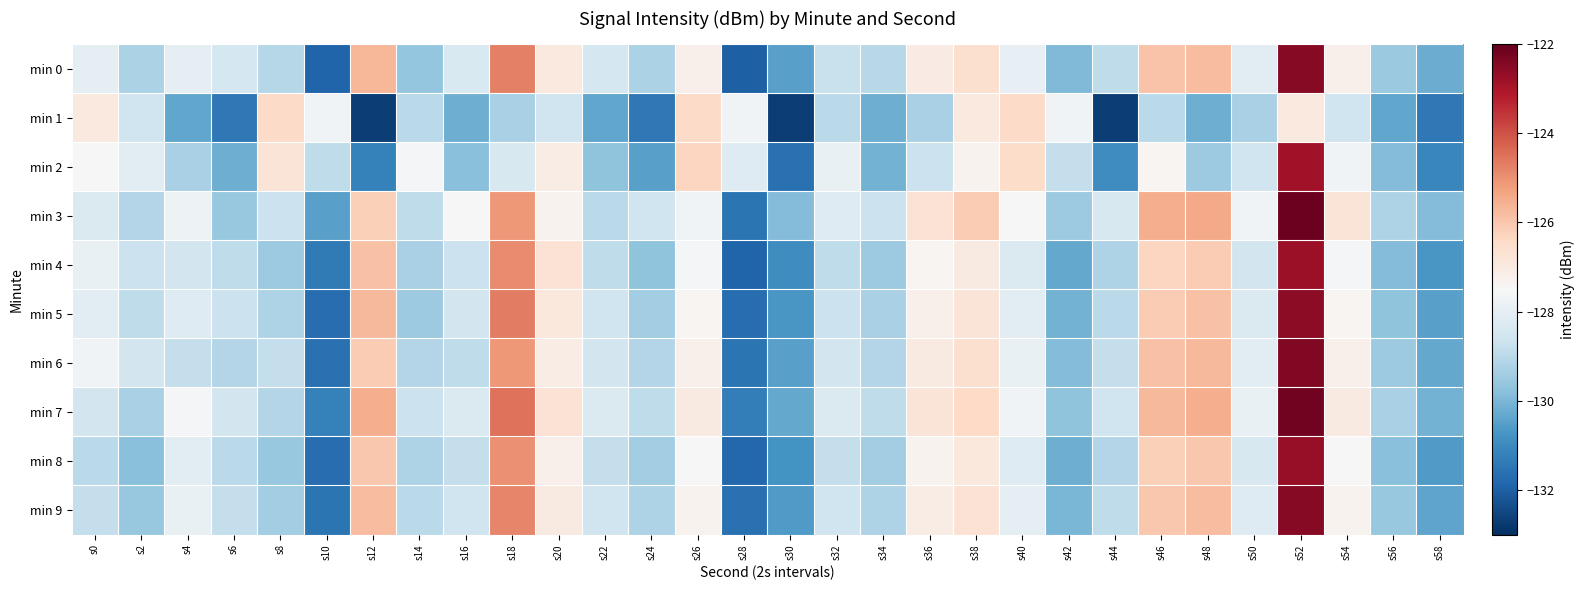

At s54, list the series in order from largest to smallest.

min 3, min 7, min 6, min 0, min 9, min 5, min 8, min 4, min 2, min 1